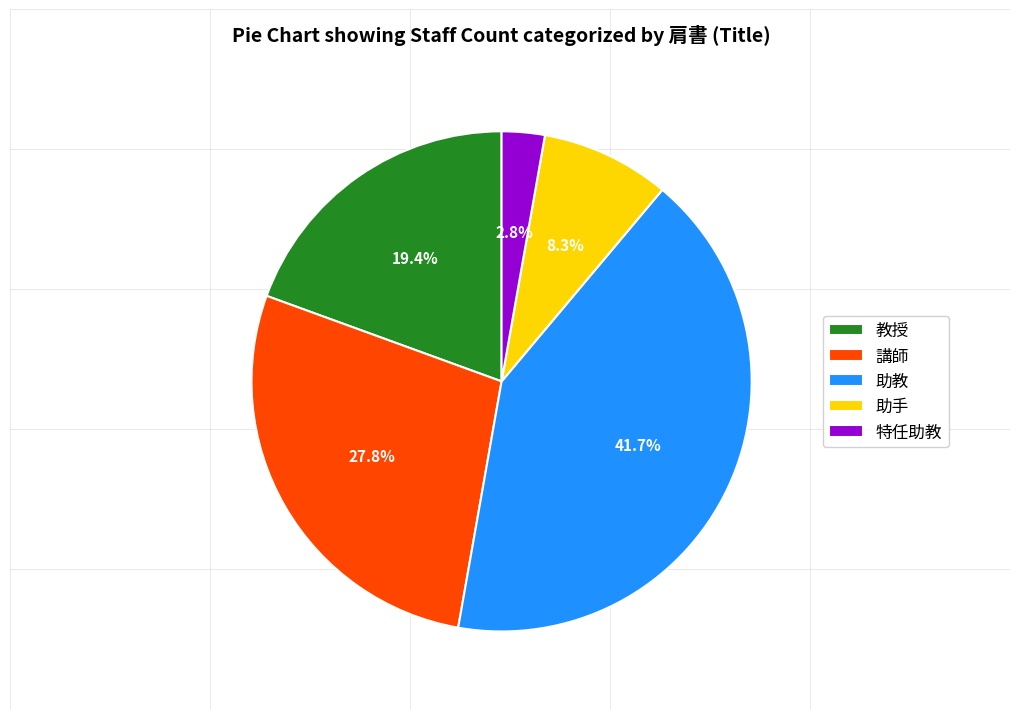

Is it true that 助手 is 1% of the pie?

False